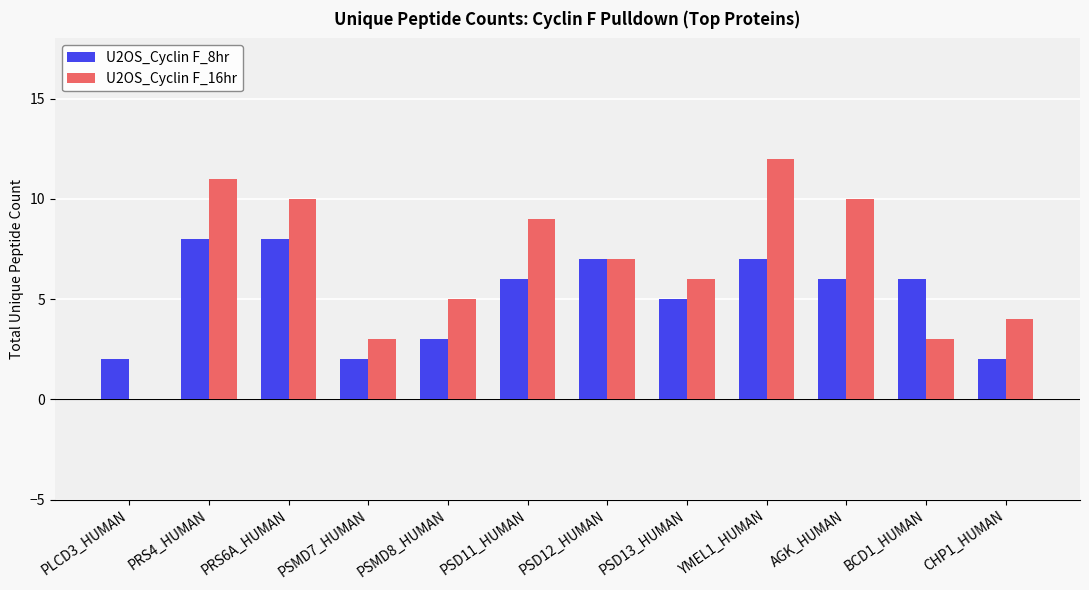

Which category has the highest value across all series?

YMEL1_HUMAN